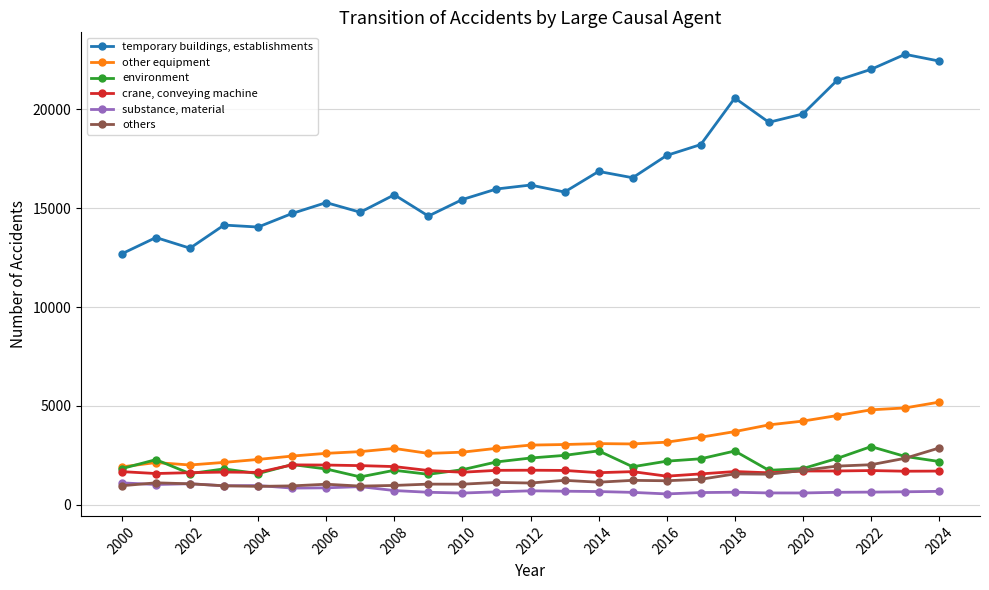

Which series has the largest range (max minus min)?

temporary buildings, establishments